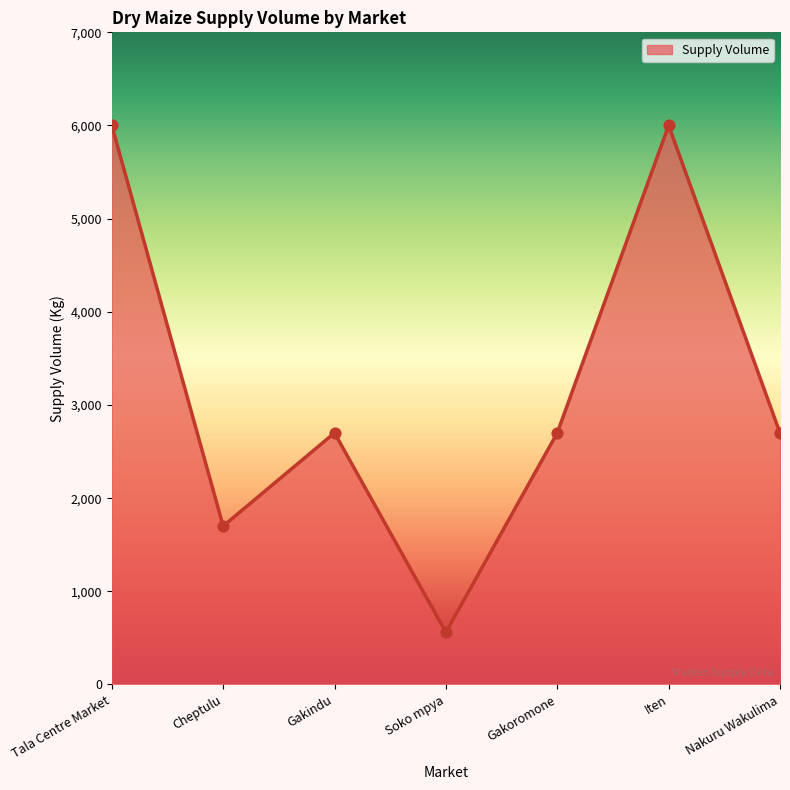

Approximately how many times larger is the value at Gakindu compared to Gakoromone?

1.0